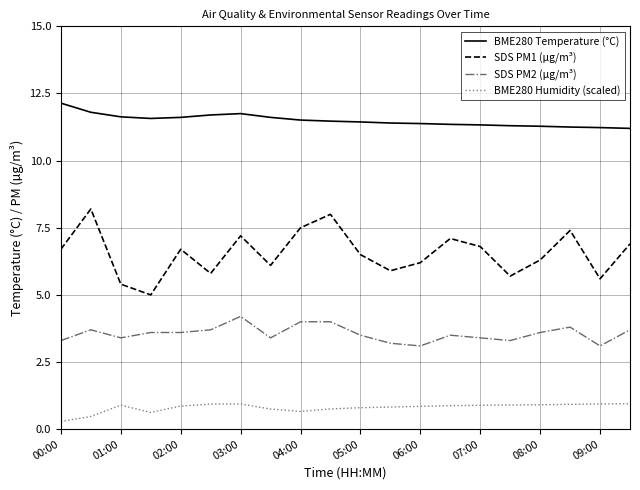

What is the smallest value displayed?

0.3